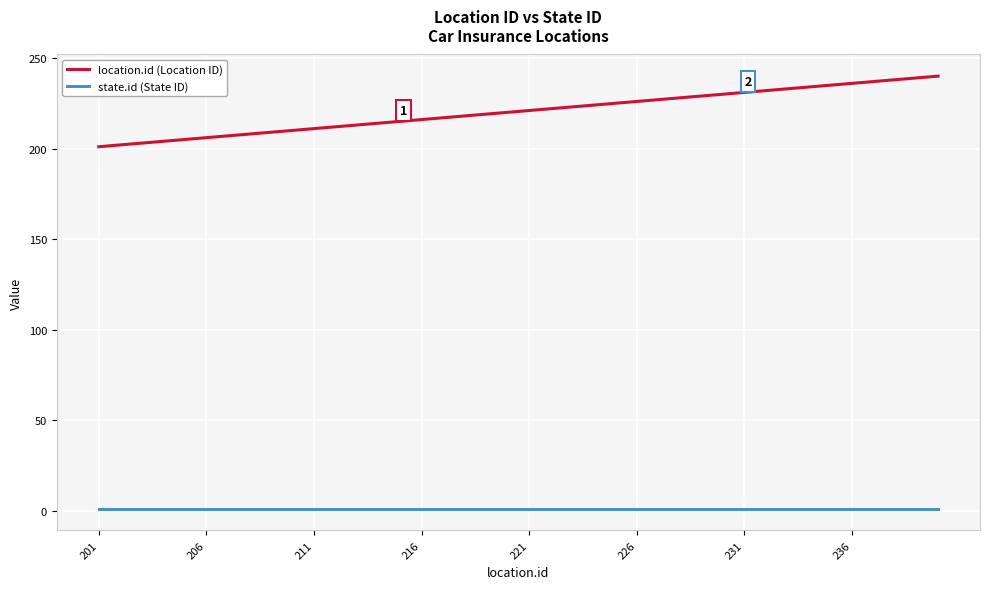

List the series in order of their overall mean, highest first.

location.id (Location ID), state.id (State ID)